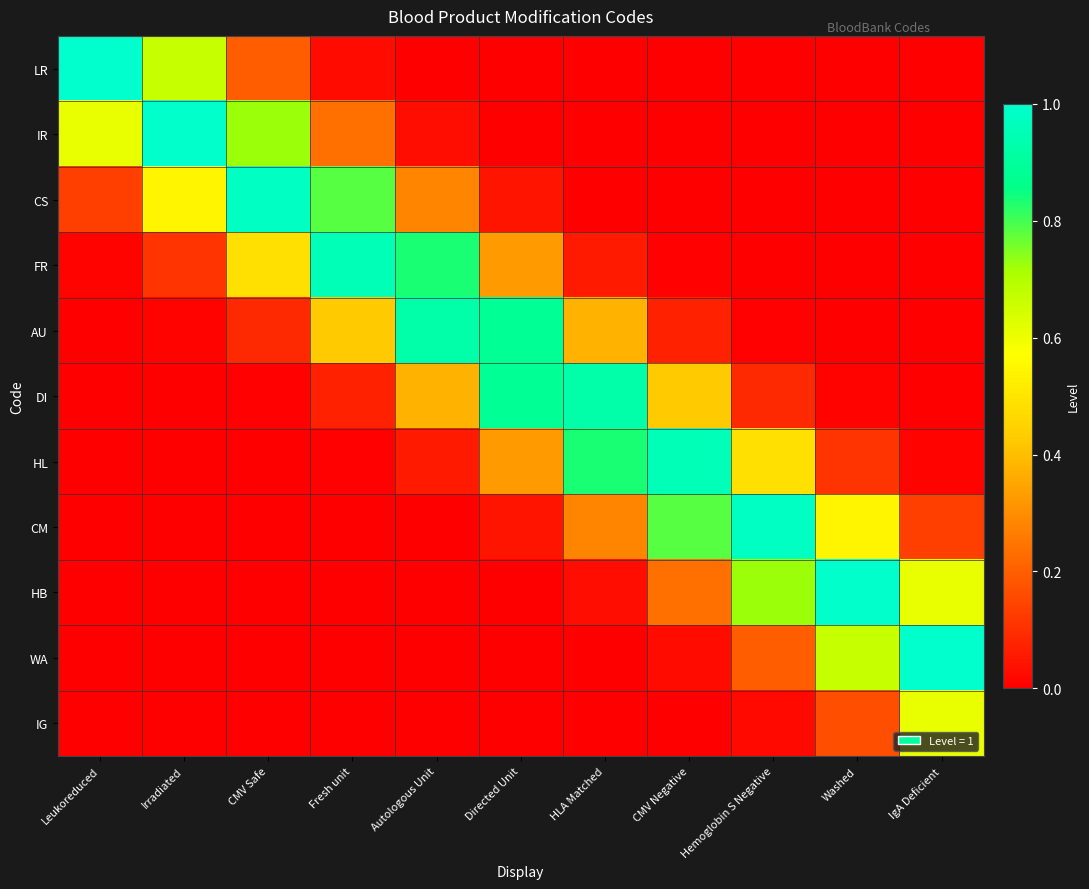

At which category does the chart reach its peak across all series?

Leukoreduced